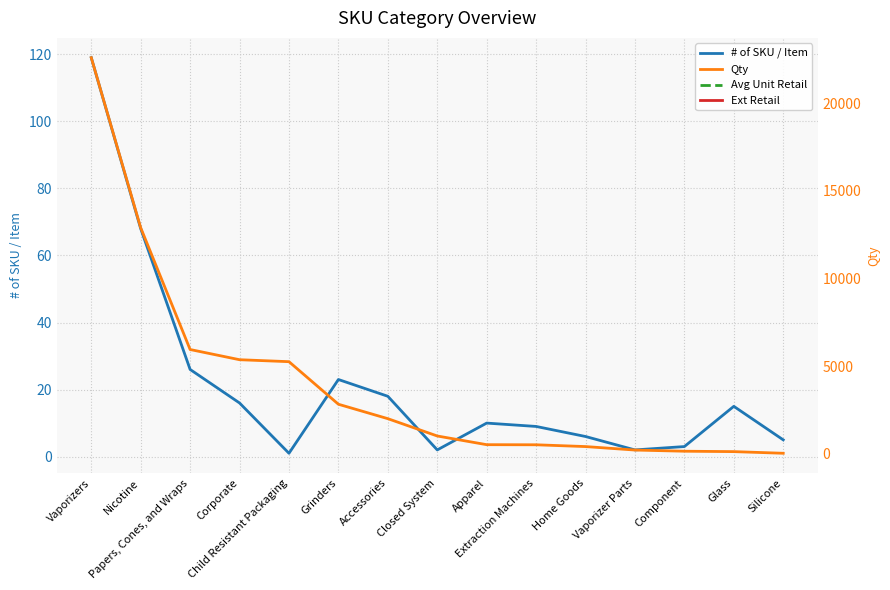

True or false: Avg Unit Retail has a value of 5.1 at Accessories.

False